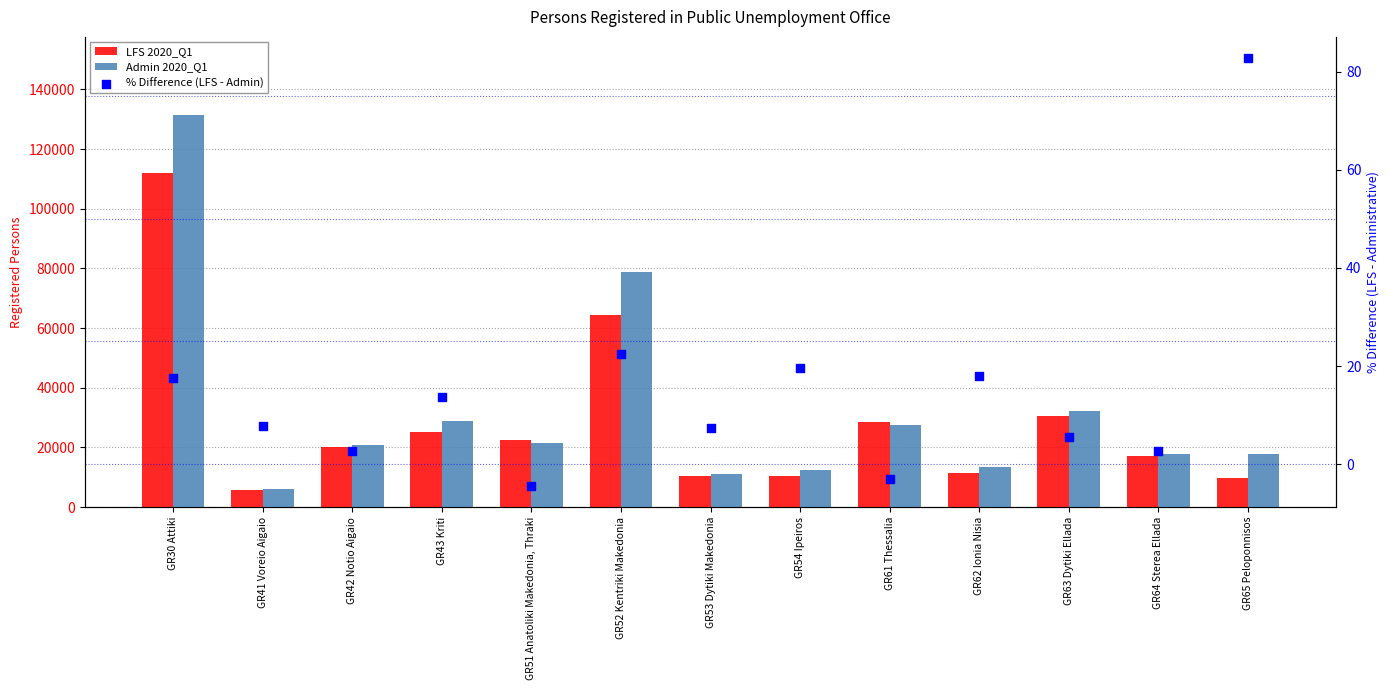

Is the value of % Difference (LFS - Admin) at GR43 Kriti greater than the value of Admin 2020_Q1 at GR61 Thessalia?

No